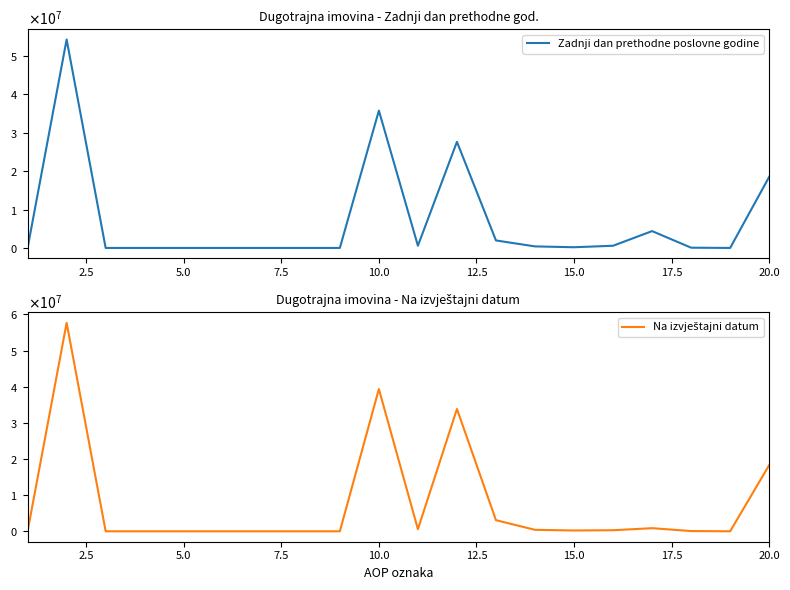

True or false: Na izvještajni datum has more than 2 interior local peaks.

True